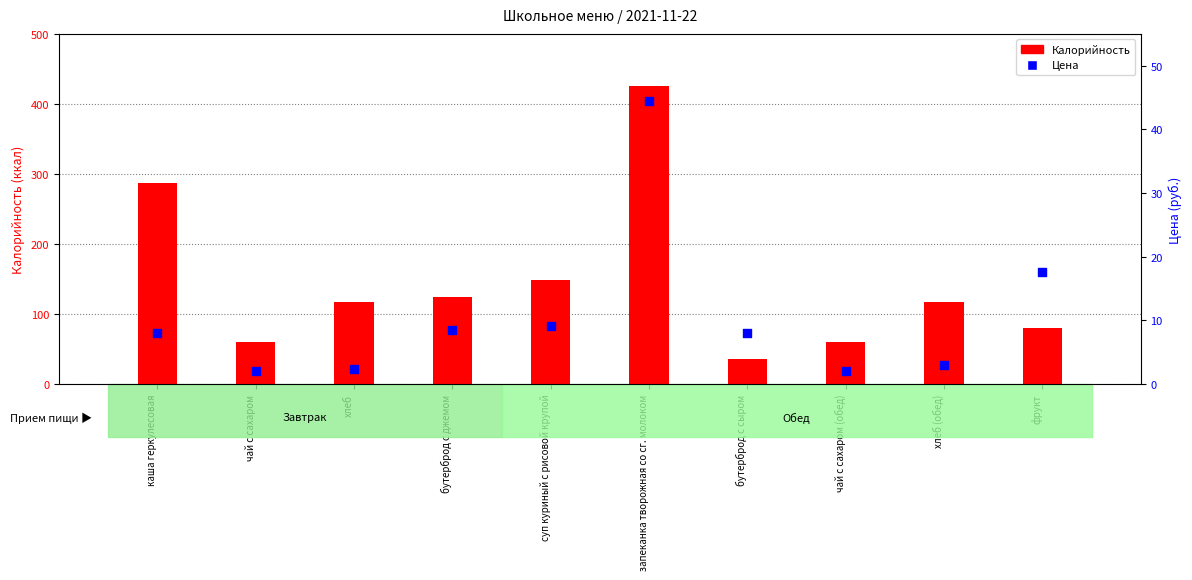

Which series contains the highest Y value?

Калорийность